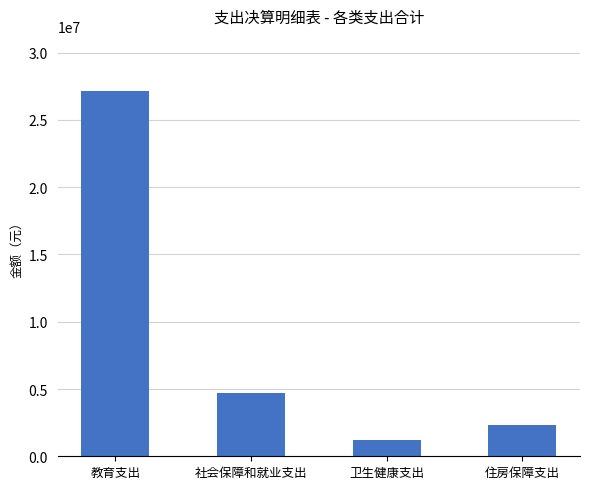

Reading right to left, transcribe all the data shown in this chart.

住房保障支出=2306000.0	卫生健康支出=1220343.0	社会保障和就业支出=4724022.9	教育支出=27173043.0